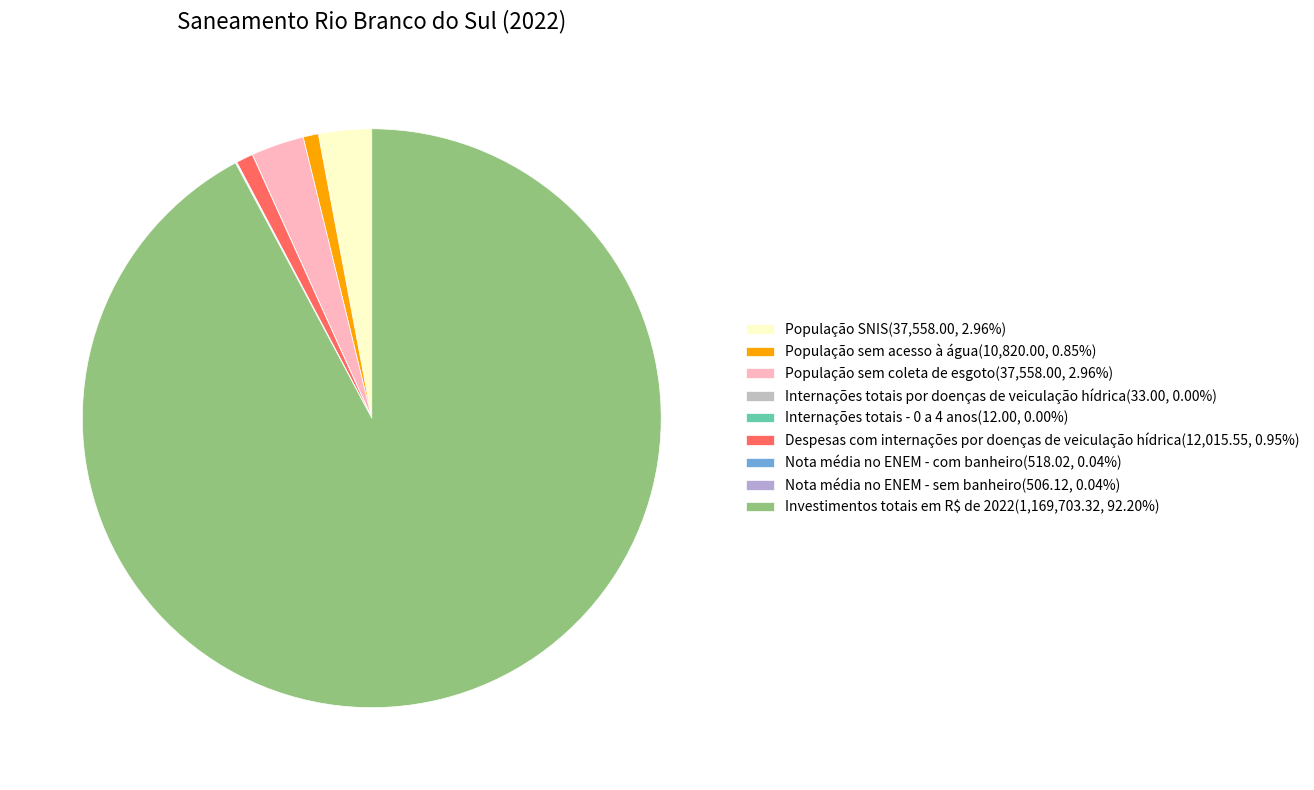

Count the number of slices in the pie.

9